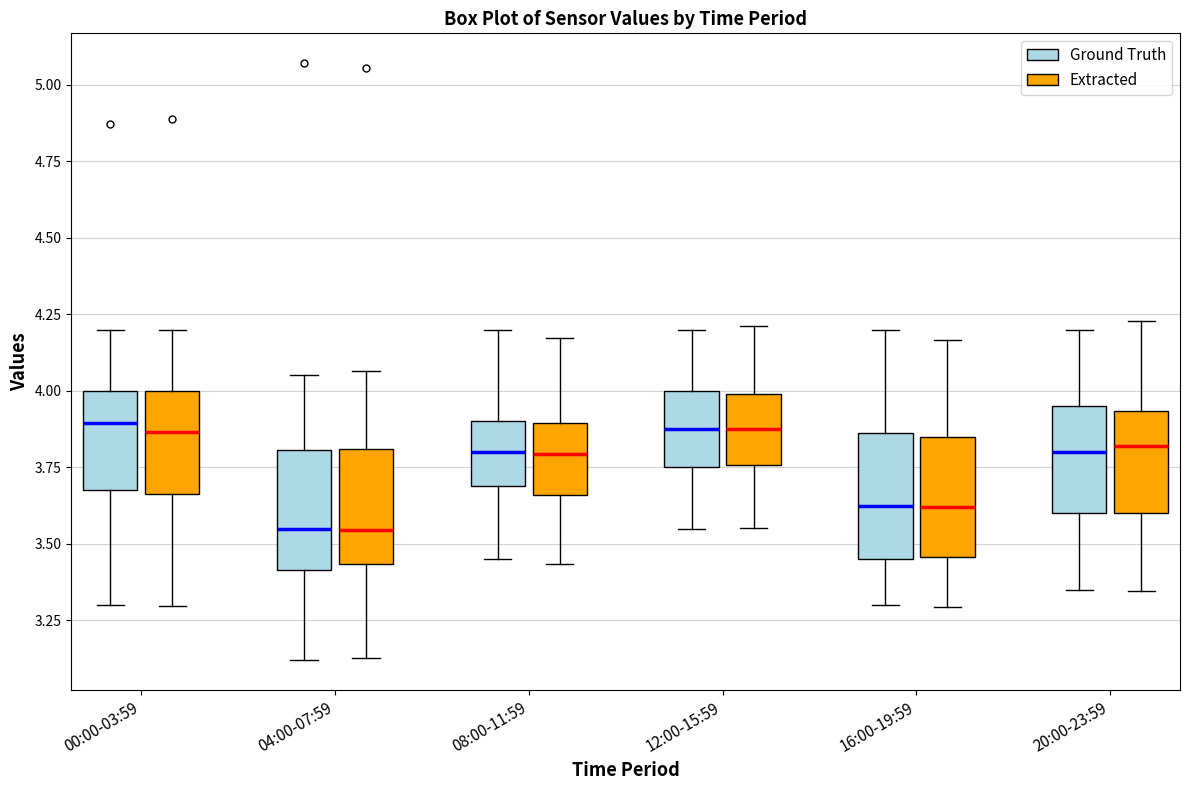

Where does the upper whisker of the box for 12:00-15:59 (Ground Truth) end on the y-axis? The values are not printed on the chart, so give them approximately, as read against the axis.

4.20